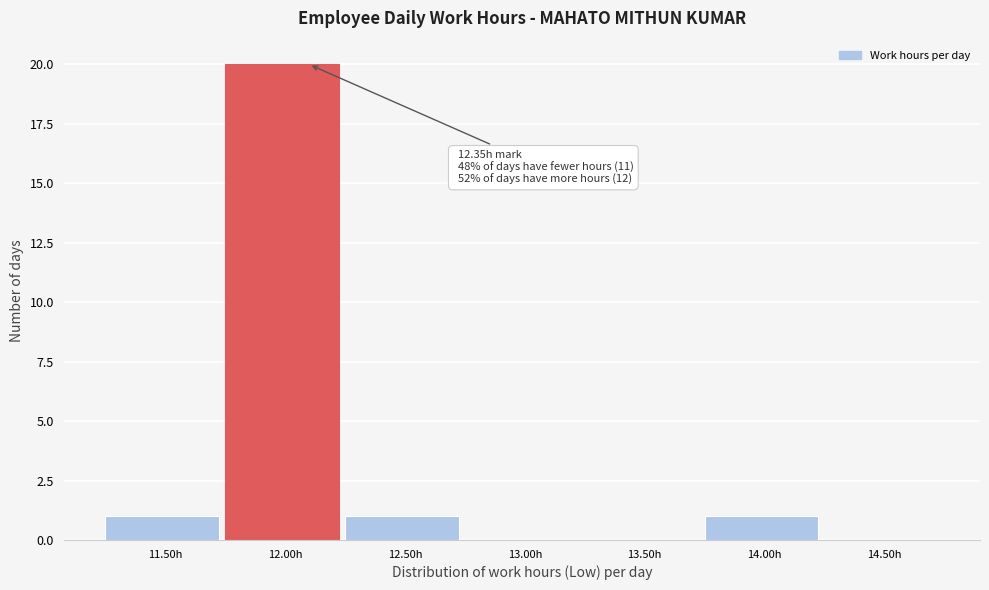

Reading left to right, list all the values displayed in this chart.

11.50h=1	12.00h=20	12.50h=1	13.00h=0	13.50h=0	14.00h=1	14.50h=0